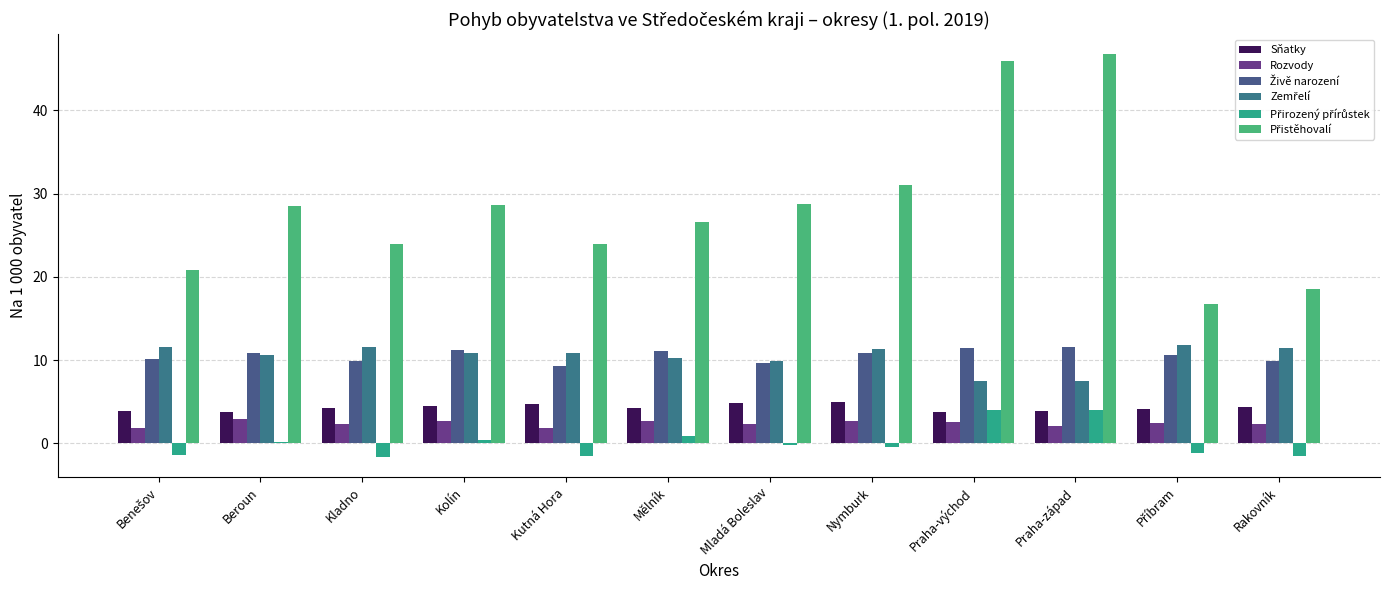

What is the label of the 8th bar from the right?

Kutná Hora